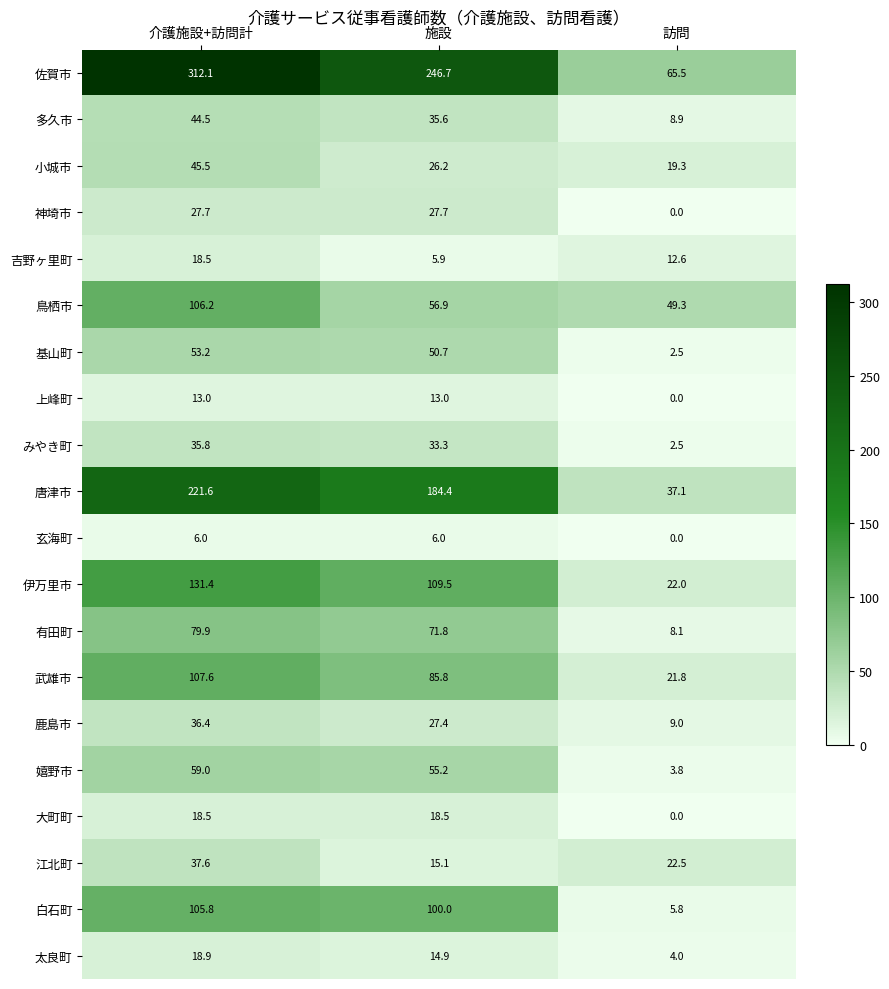

Rank the categories by 鹿島市 value from lowest to highest.

訪問, 施設, 介護施設+訪問計